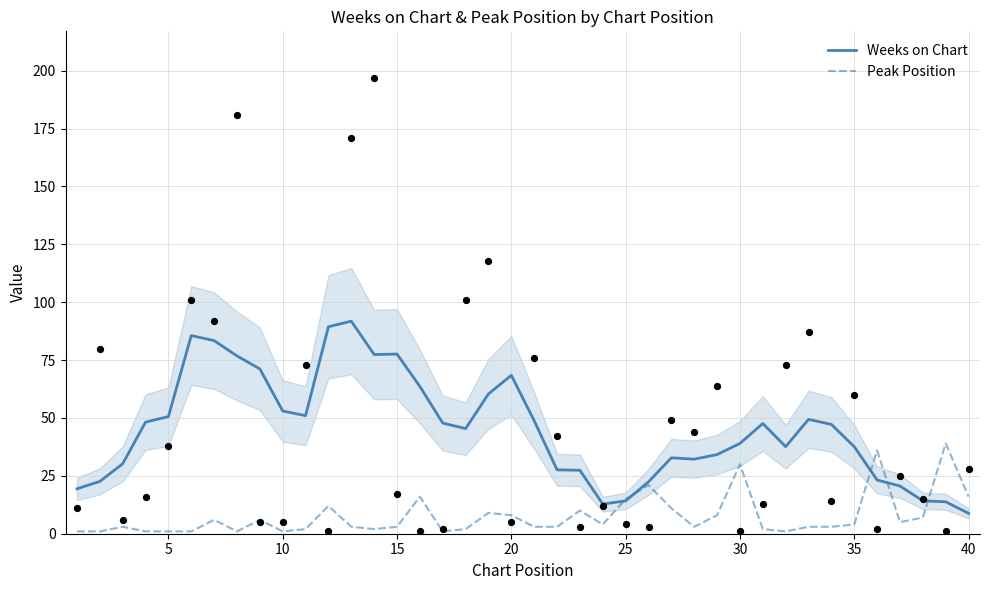

At how many categories does at least one series exceed 39?

21